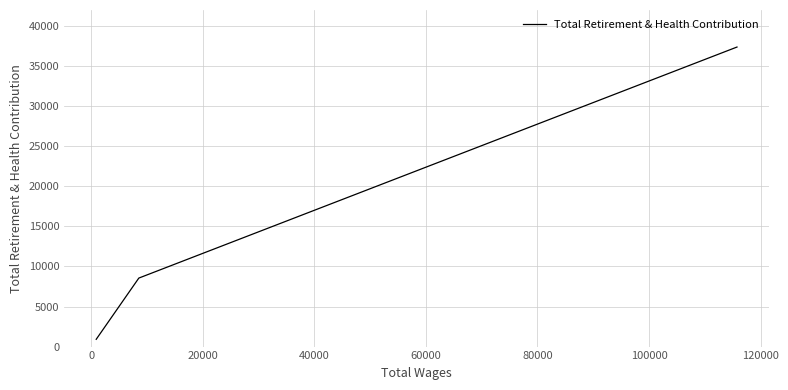

What is the difference between the maximum and minimum values?

36470